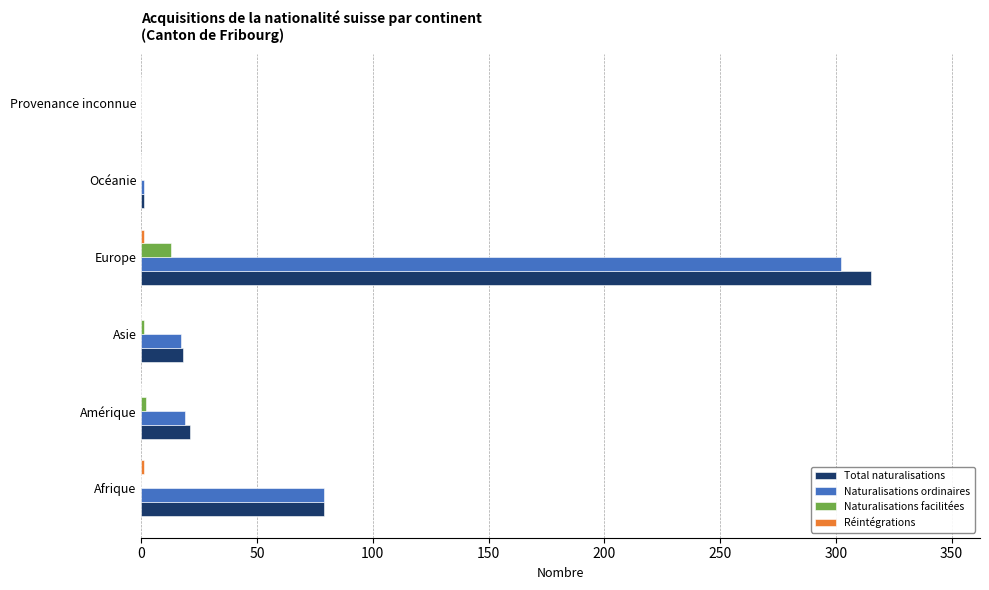

At which category is the sum across all series the highest?

Europe